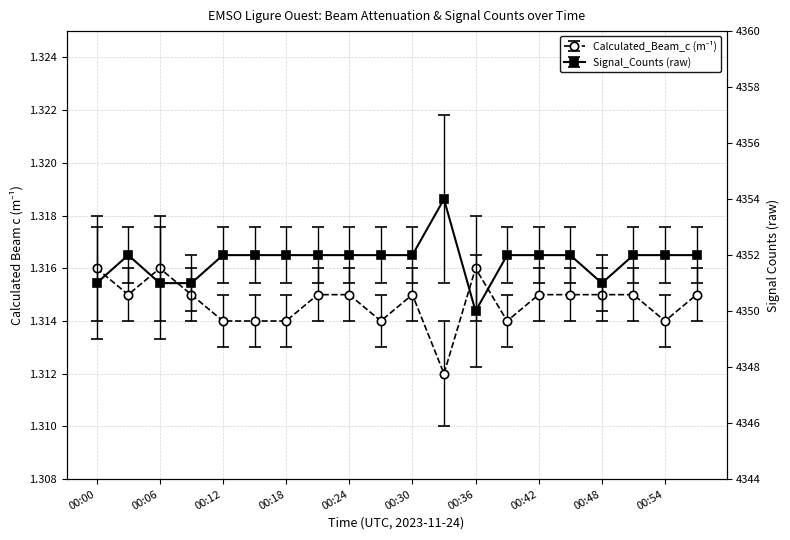

What is the minimum value shown in the chart?

1.3